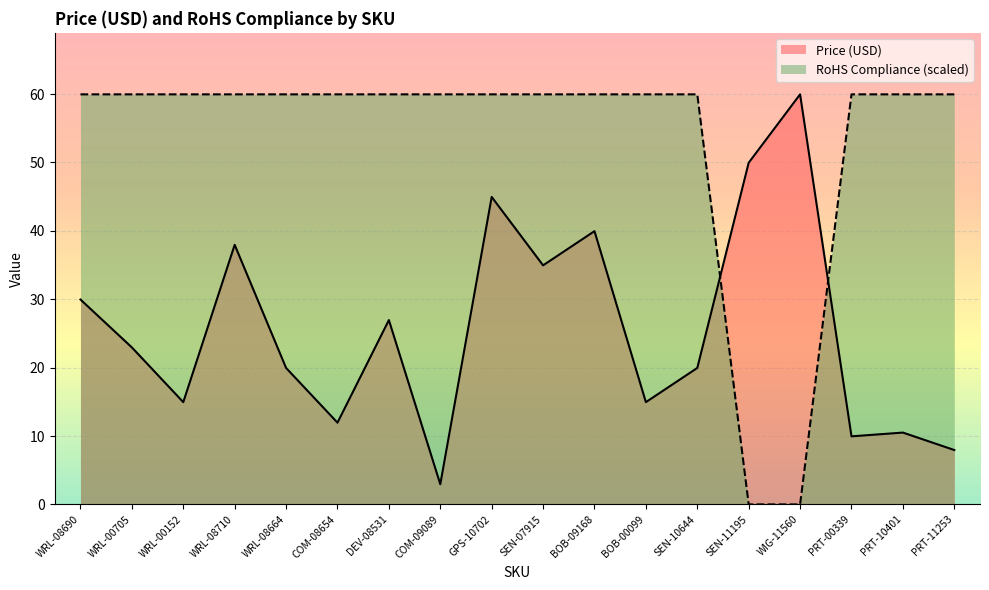

Which series has the widest spread of values?

RoHS Compliance (scaled)